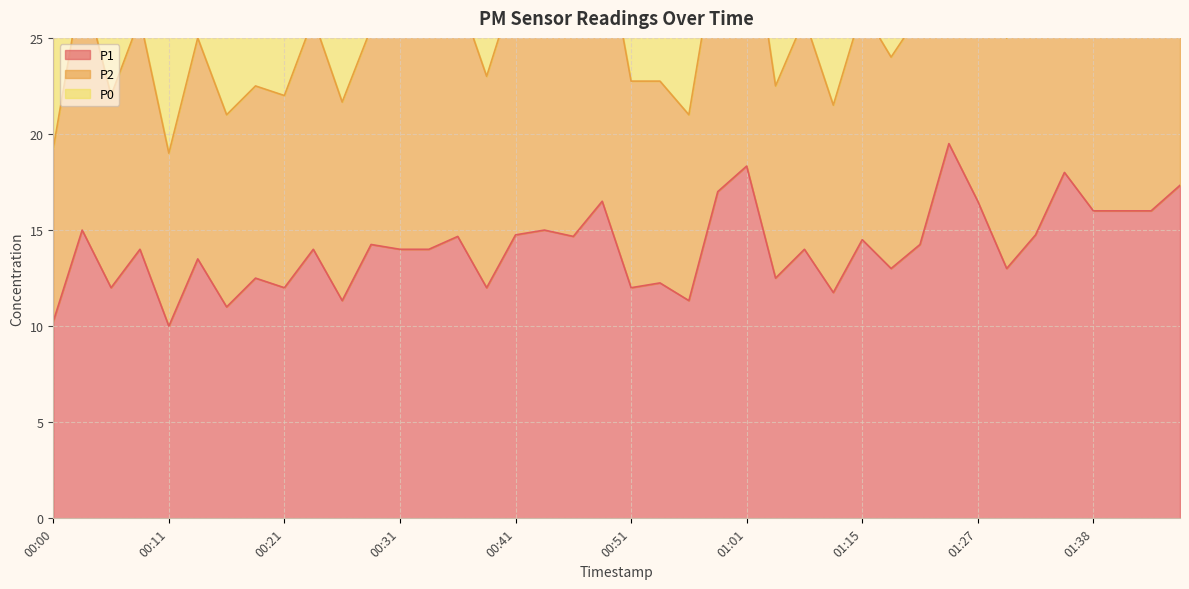

True or false: P2 and P1 cross at least once.

False